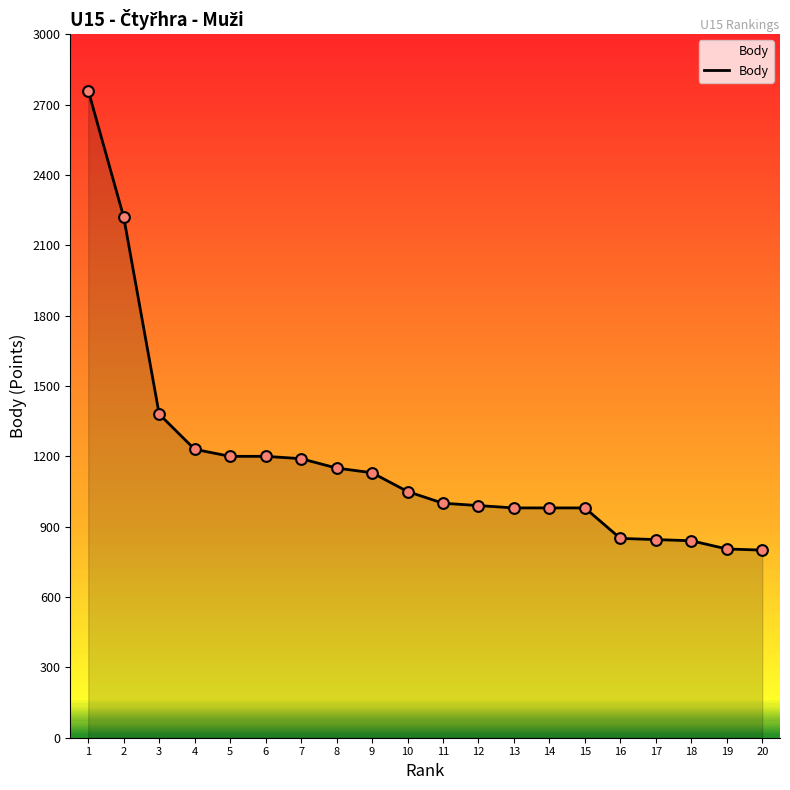

What is the ratio of the value at 1 to the value at 3?

2.0